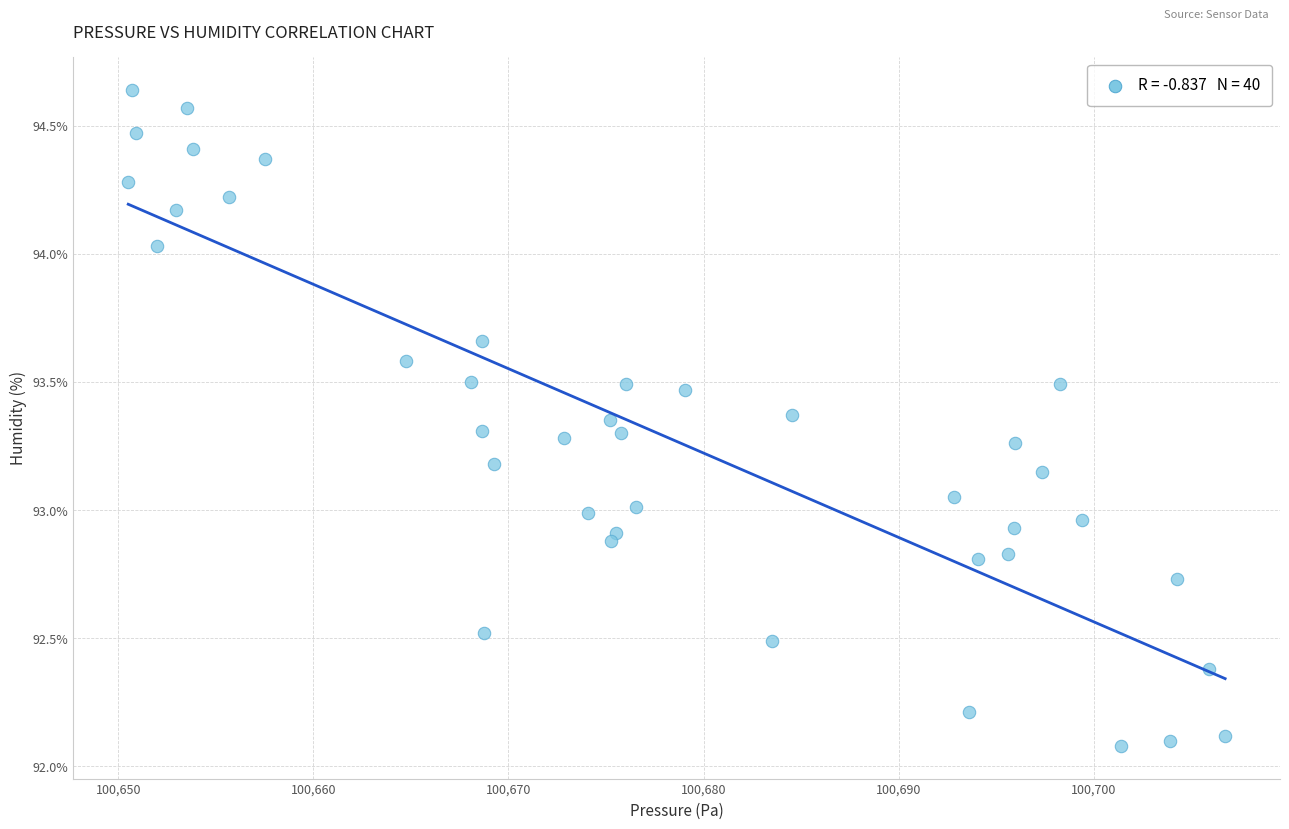

What is the range of X values (max minus min)?

56.2